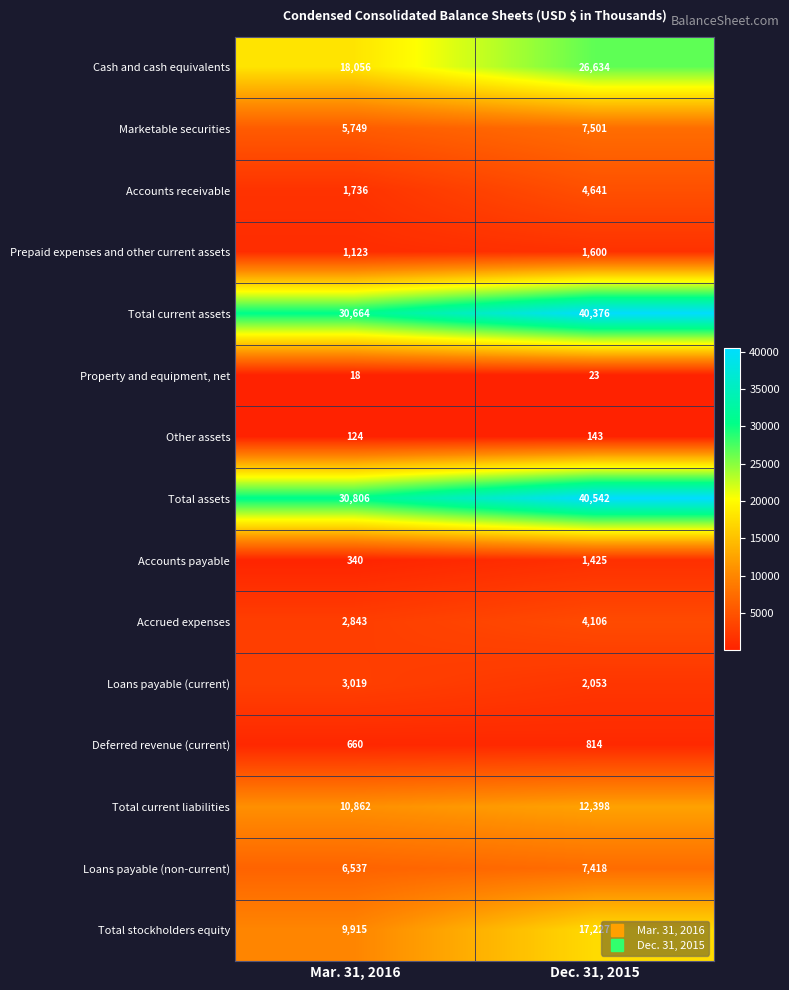

Which series has the largest total across all categories?

Total assets